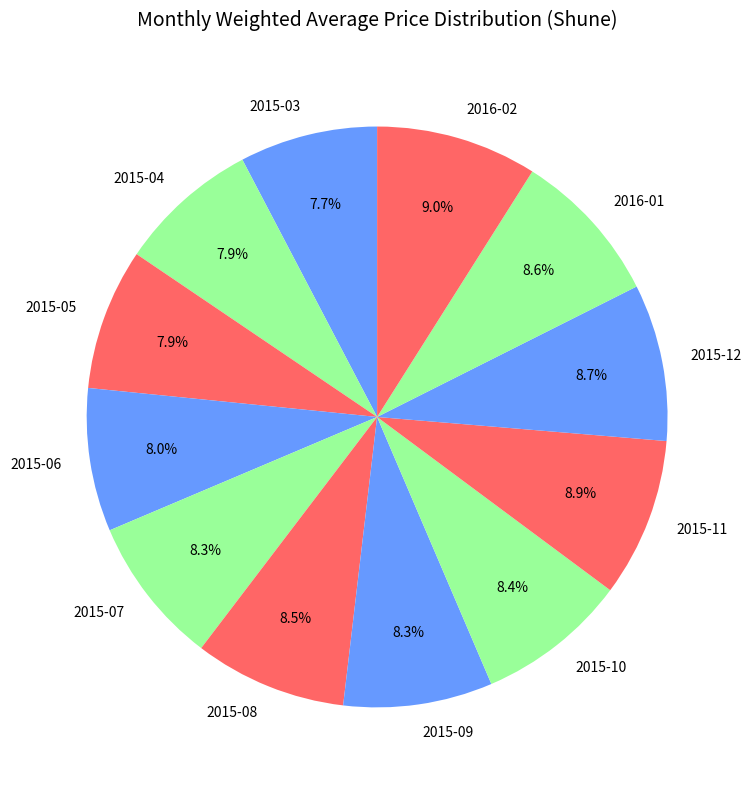

Between 2015-12 and 2015-05, which is larger?

2015-12